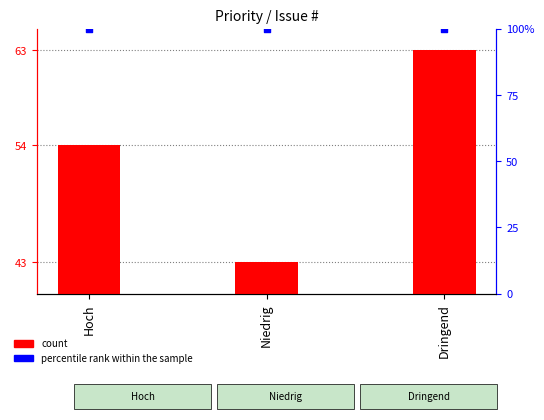

What are all the series names shown in the legend?

count, percentile rank within the sample